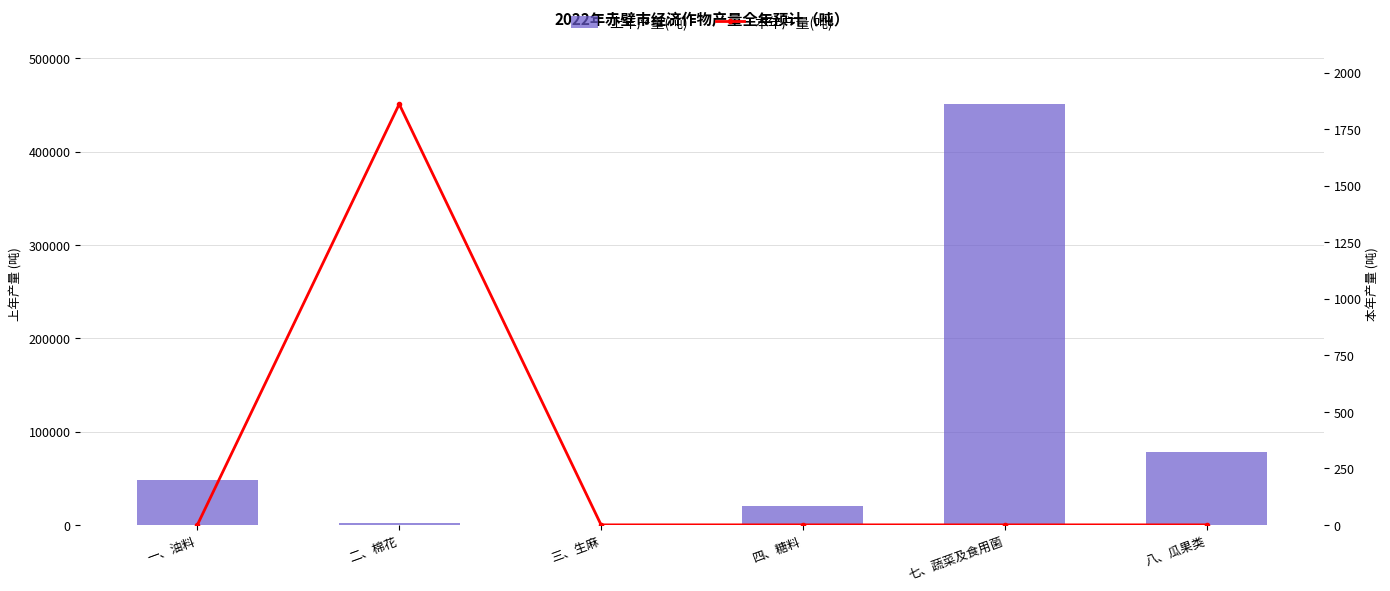

At which category is the sum across all series the highest?

七、蔬菜及食用菌